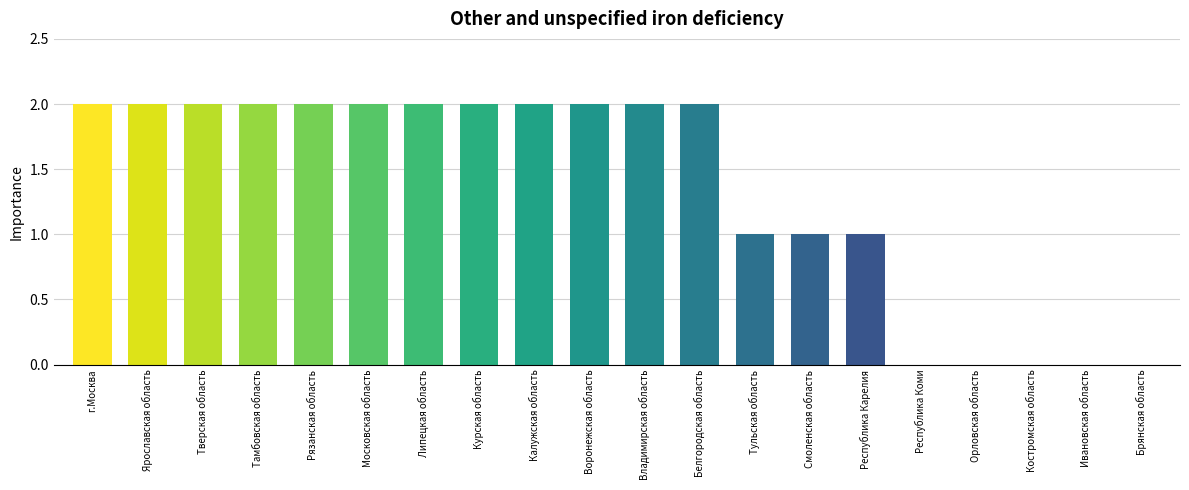

What is the average value?

1